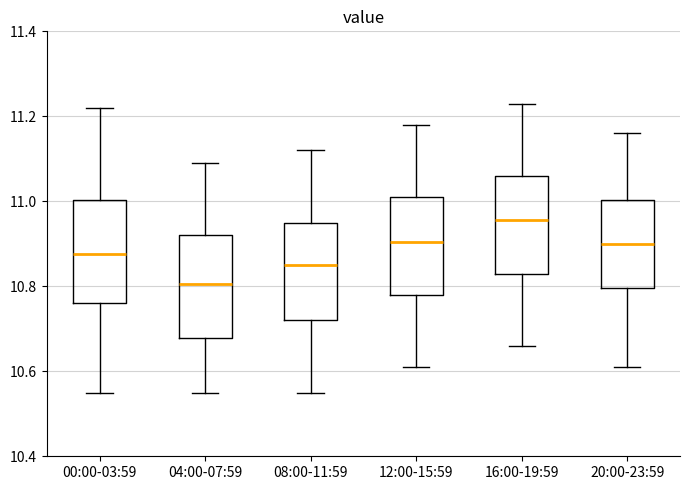

Where does the lower whisker of the box for 16:00-19:59 end on the y-axis? The values are not printed on the chart, so give them approximately, as read against the axis.

10.66